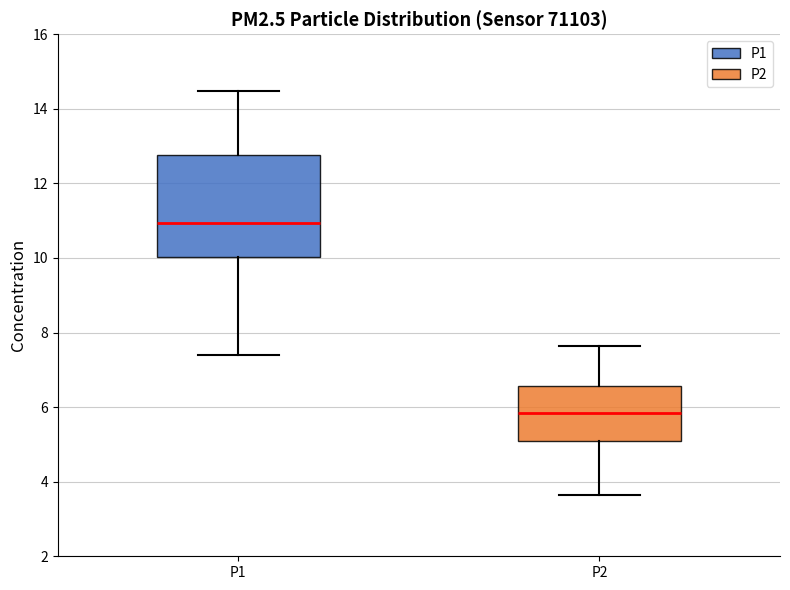

Reading left to right, transcribe this box plot: for each box, give where its median line is, the range the box spans, and where its two whiskers end, as read against the y-axis. The values are not printed on the chart, so give them approximately, as read against the axis.

P1: median 11.0, box 10.0 to 12.8, whiskers 7.4 to 14.4
P2: median 5.8, box 5.2 to 6.6, whiskers 3.6 to 7.6